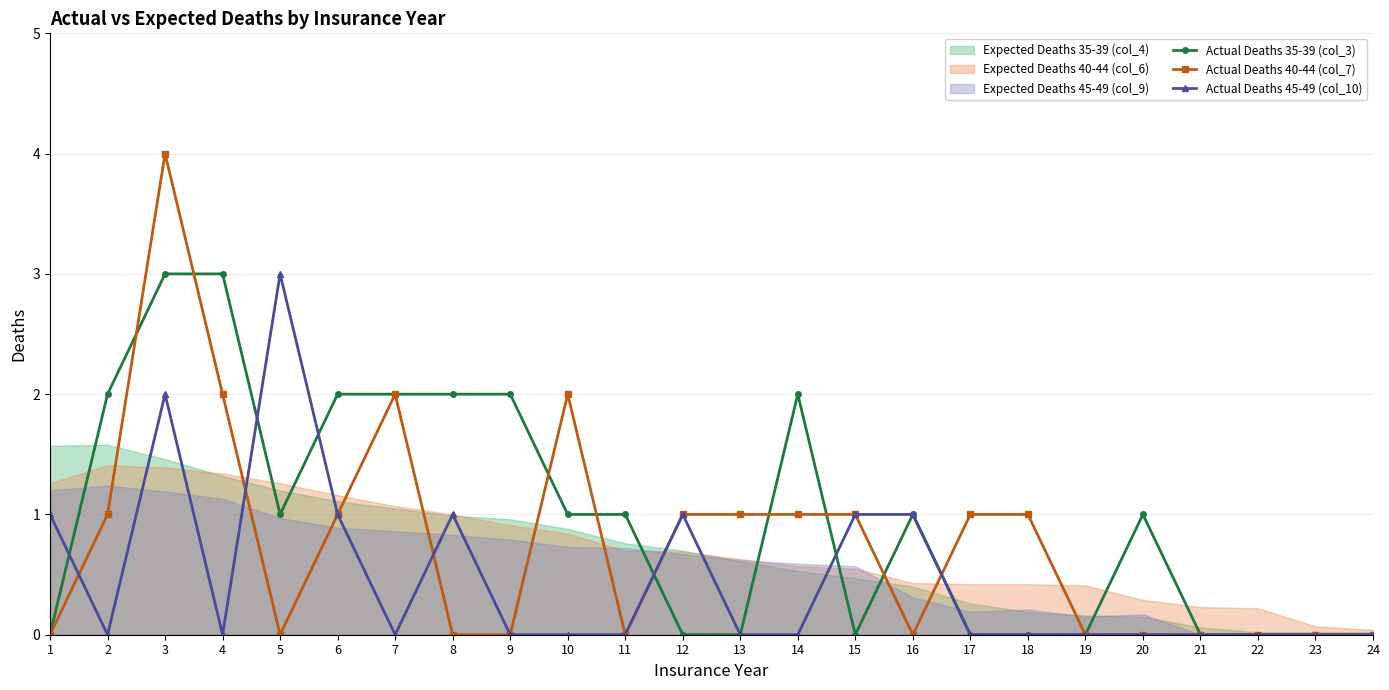

Reading right to left, list all the values displayed in this chart.

Actual Deaths 35-39 (col_3): 0	0	0	0	1	0	0	0	1	0	2	0	0	1	1	2	2	2	2	1	3	3	2	0
Actual Deaths 40-44 (col_7): 0	0	0	0	0	0	1	1	0	1	1	1	1	0	2	0	0	2	1	0	2	4	1	0
Actual Deaths 45-49 (col_10): 0	0	0	0	0	0	0	0	1	1	0	0	1	0	0	0	1	0	1	3	0	2	0	1